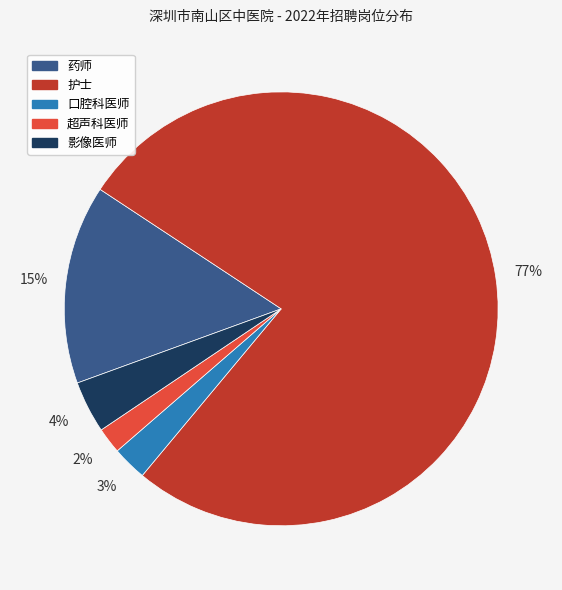

Is there a majority slice in this chart?

Yes